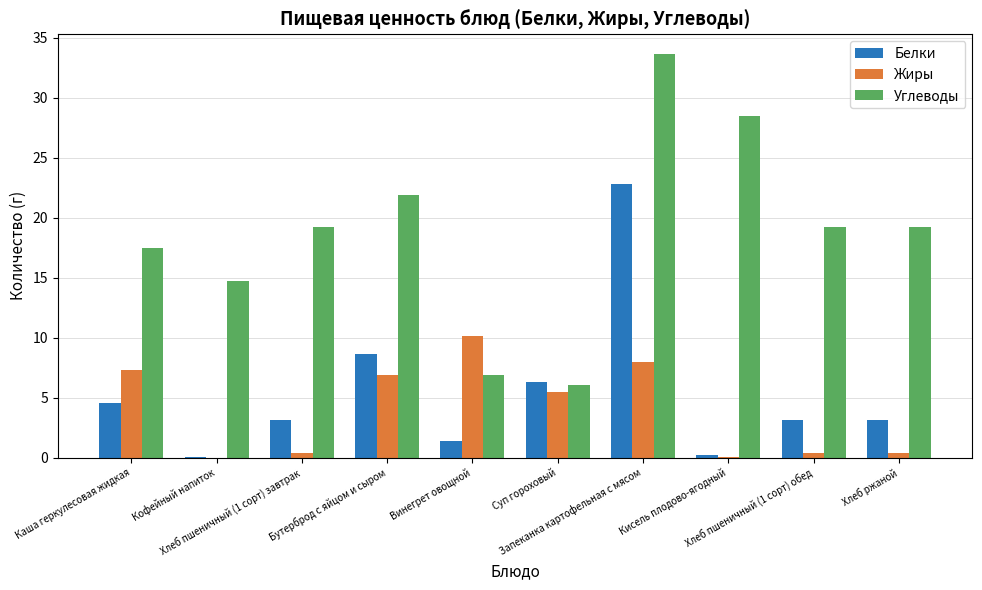

What is the greatest value displayed?

33.6